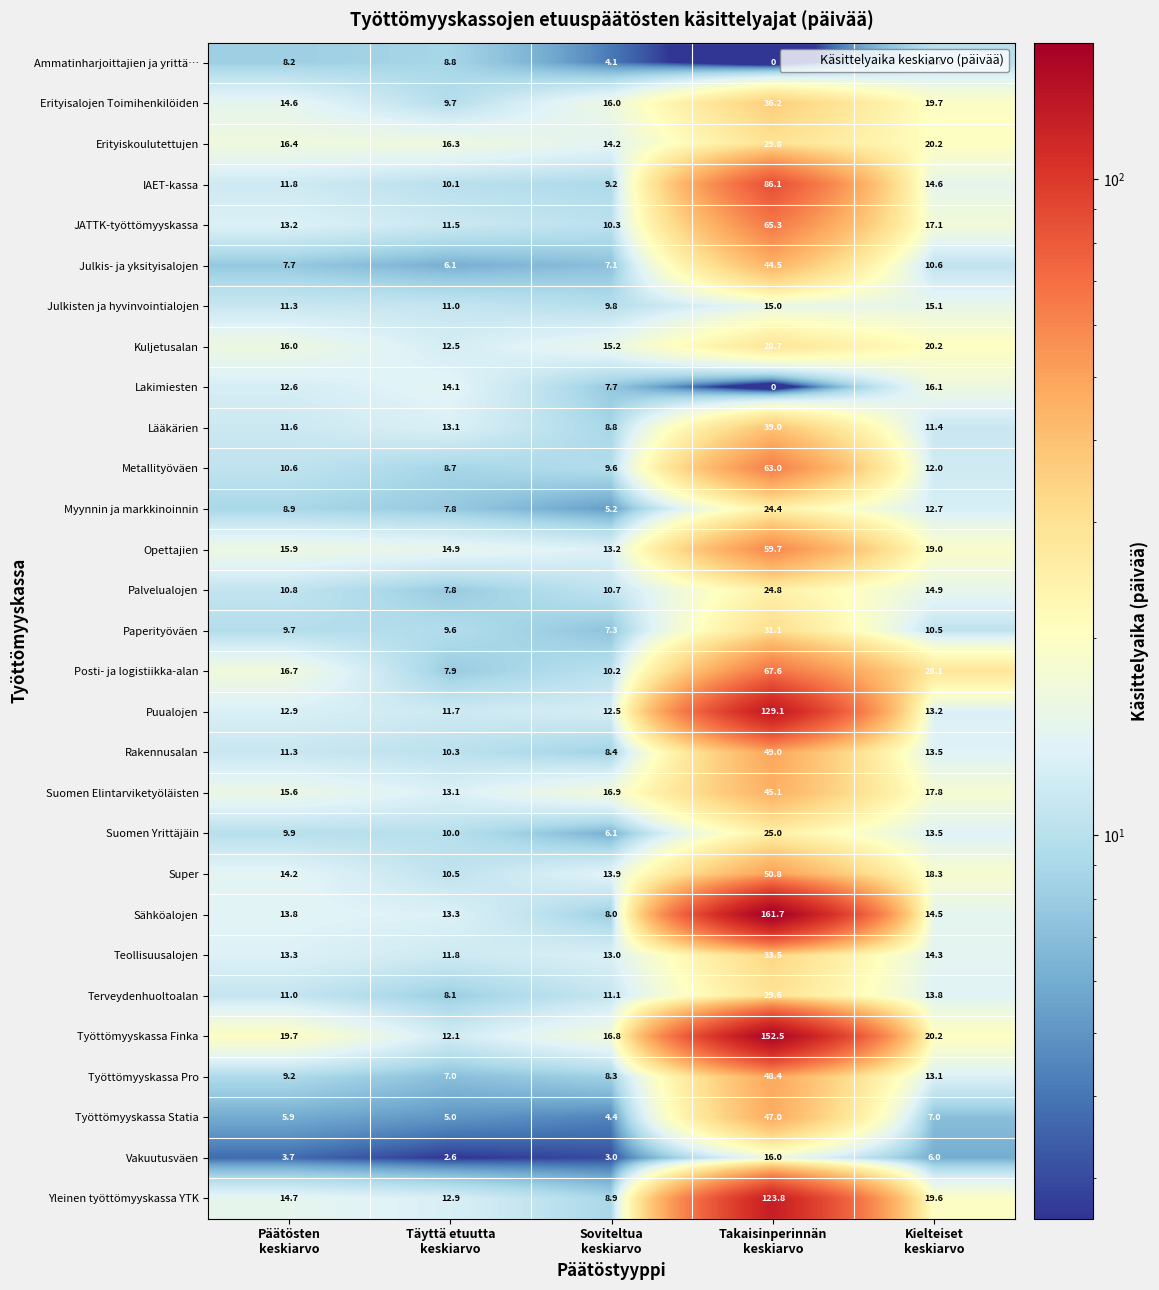

What is the total value across all series at Soviteltua
keskiarvo?

289.9